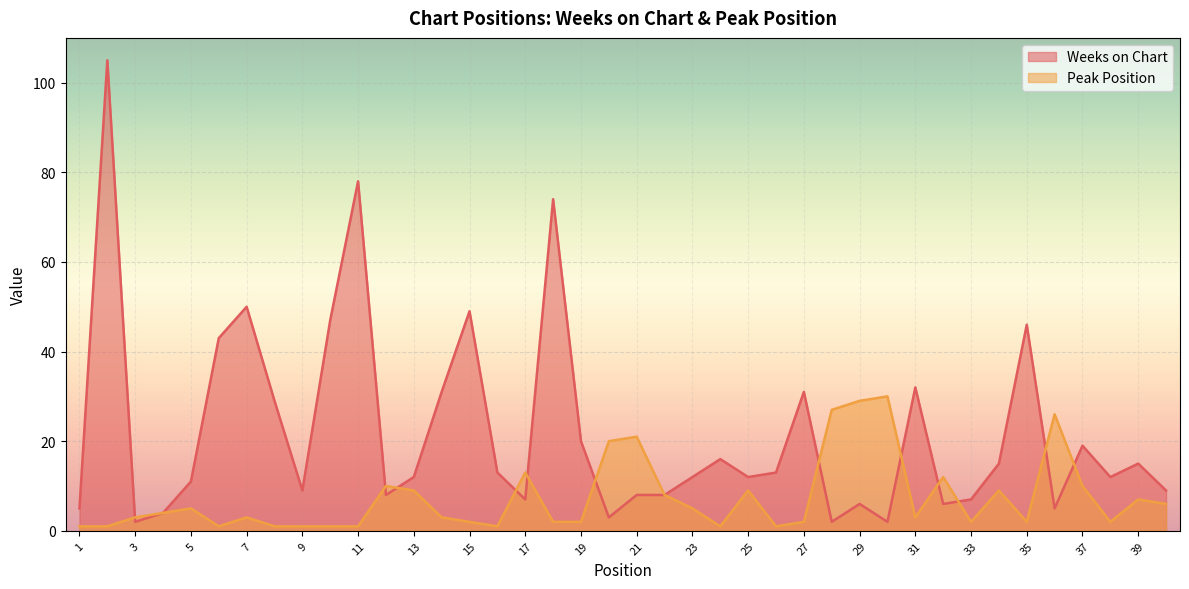

What is the value of the Weeks on Chart point at the 13th from the left?

12